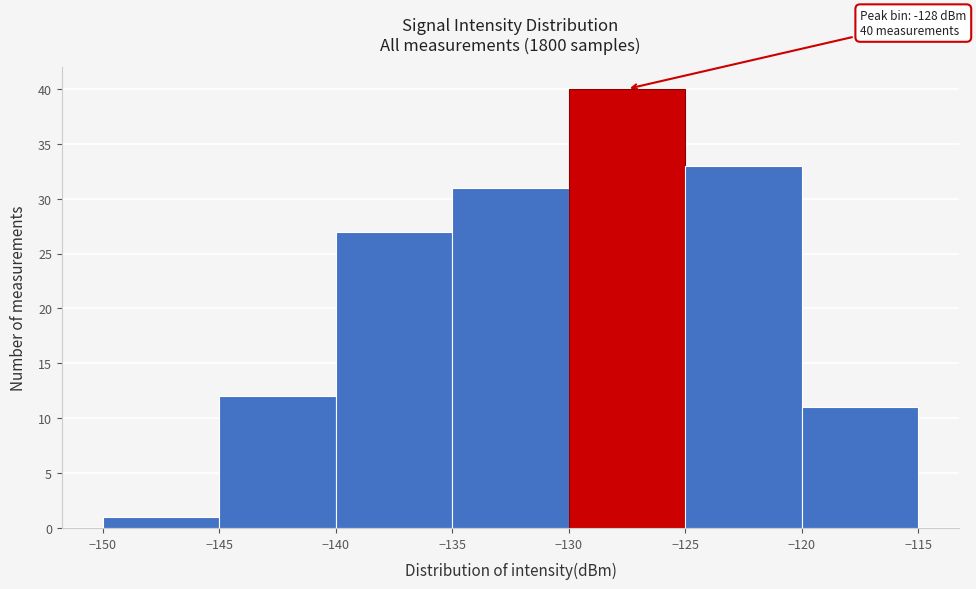

Which range on the x-axis has the tallest bar?

-130 to -125